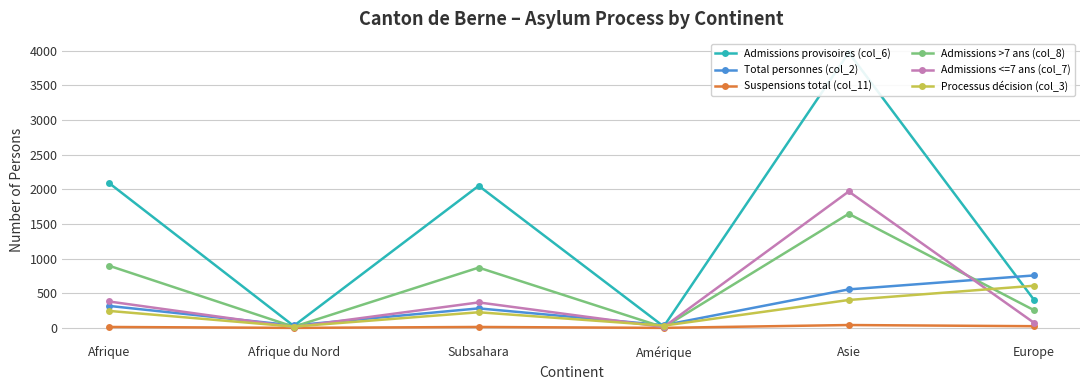

Is this an area chart (filled region under the line)?

No